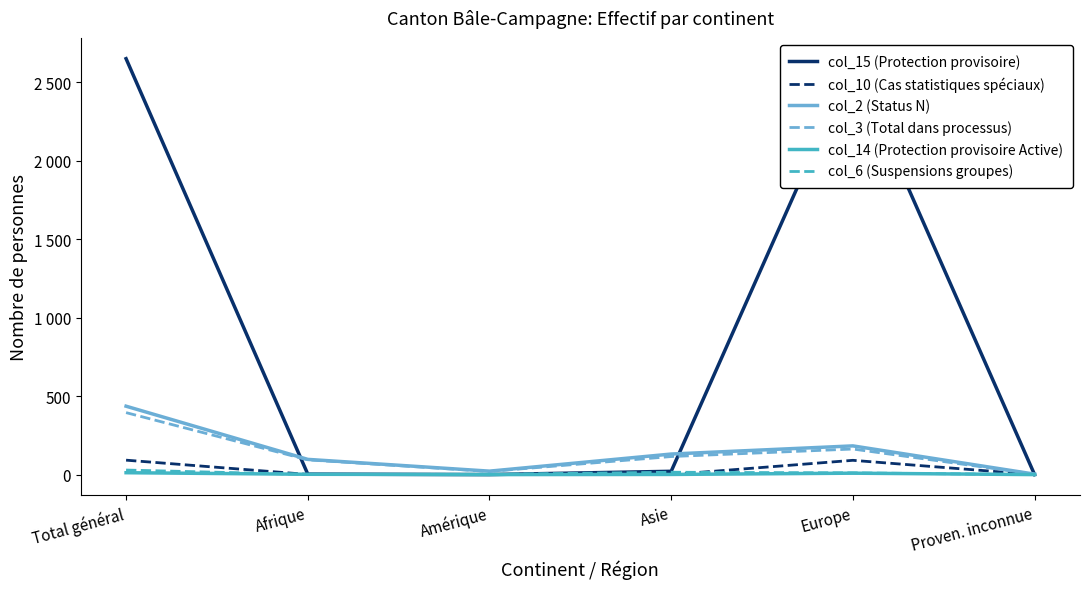

True or false: col_2 (Status N) and col_10 (Cas statistiques spéciaux) cross at least once.

False